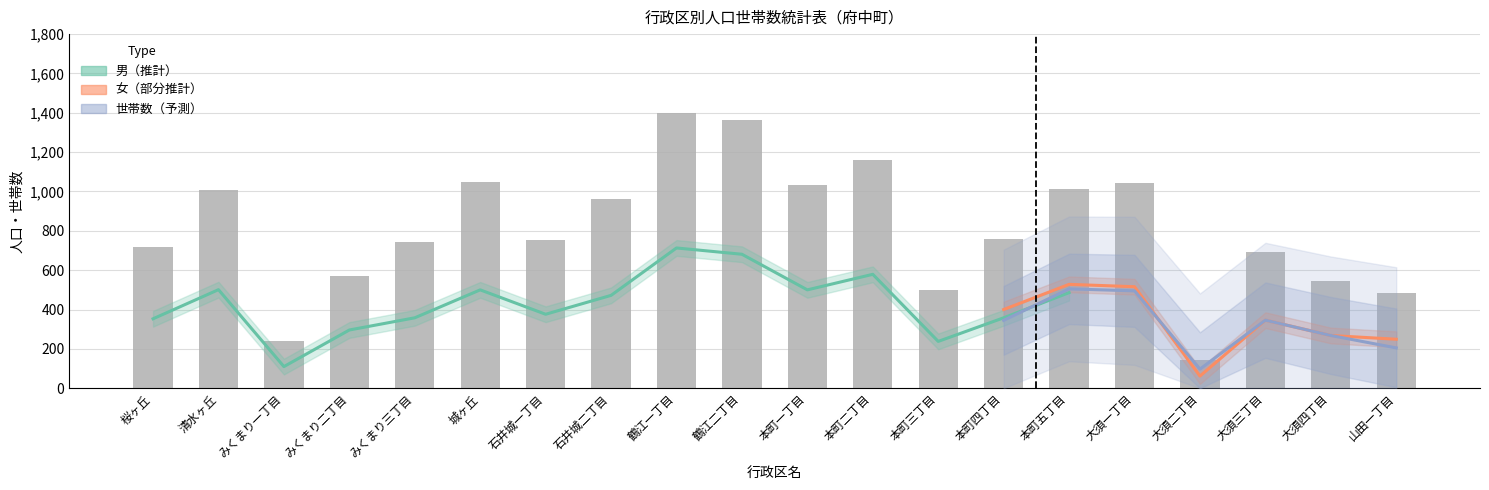

Which series has the widest spread of values?

人口